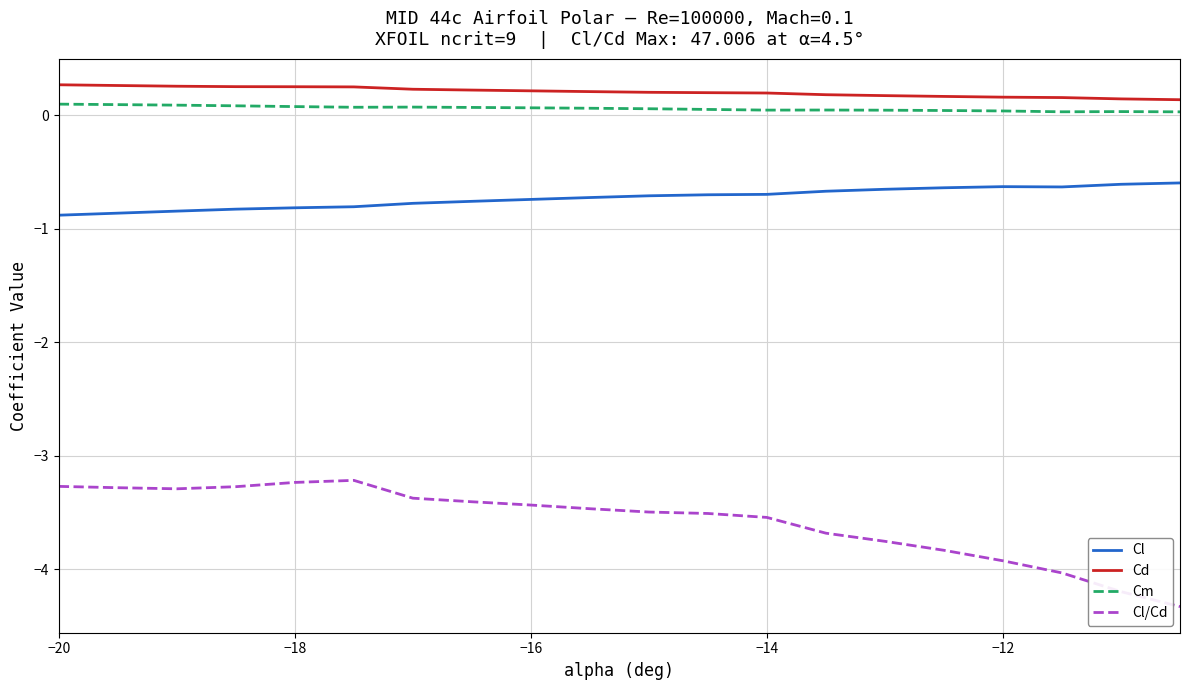

How many lines are shown in the chart?

4